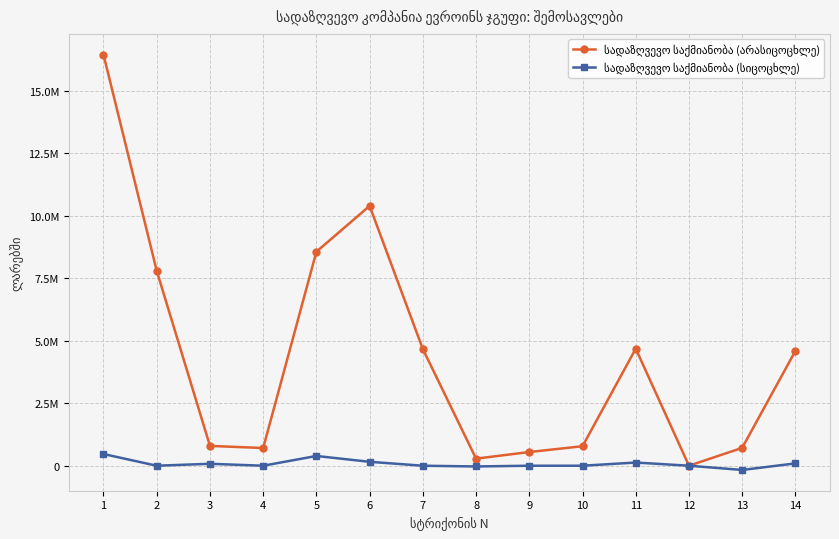

True or false: სადაზღვევო საქმიანობა (არასიცოცხლე) and სადაზღვევო საქმიანობა (სიცოცხლე) intersect in this chart.

False